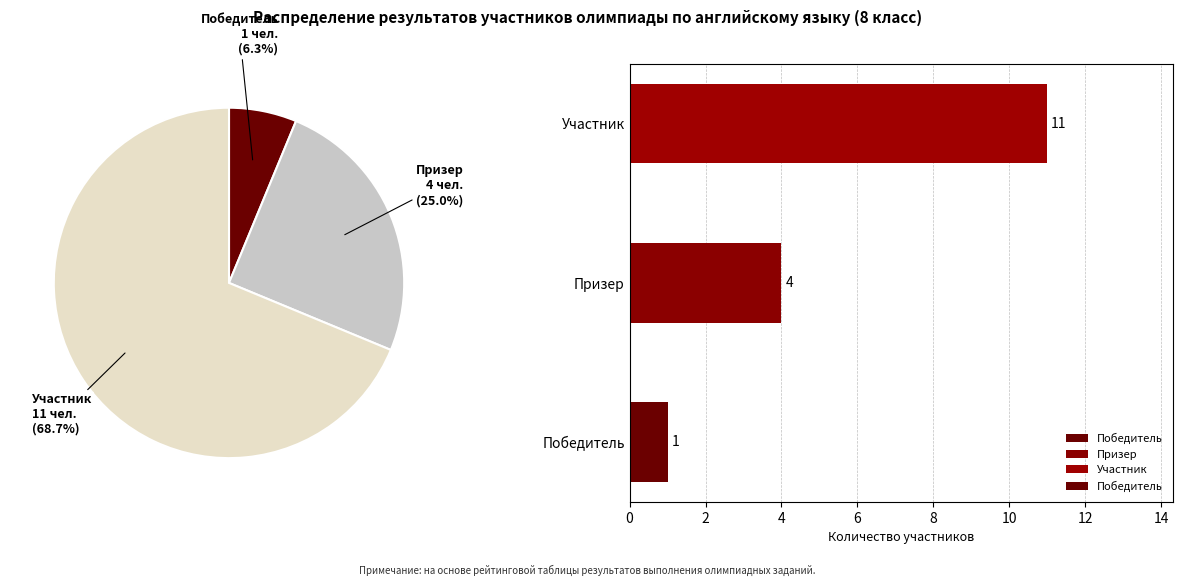

List the labels in order of Победитель value, smallest first.

Победитель, Призер, Участник